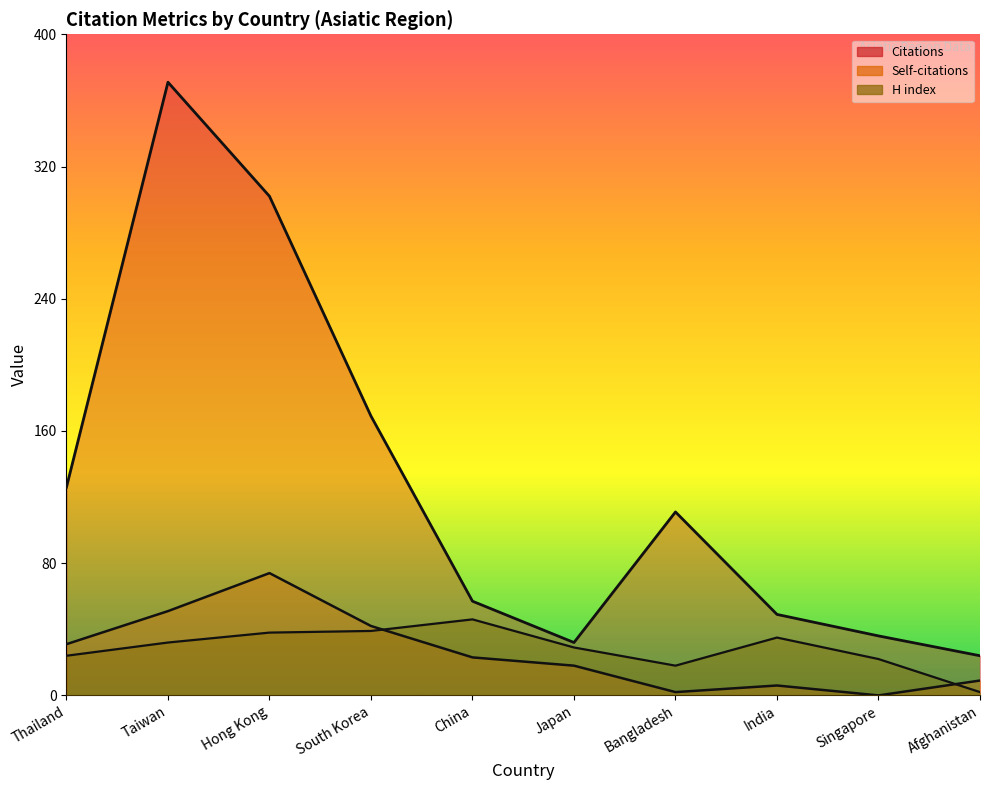

Which series has the largest total across all categories?

Citations